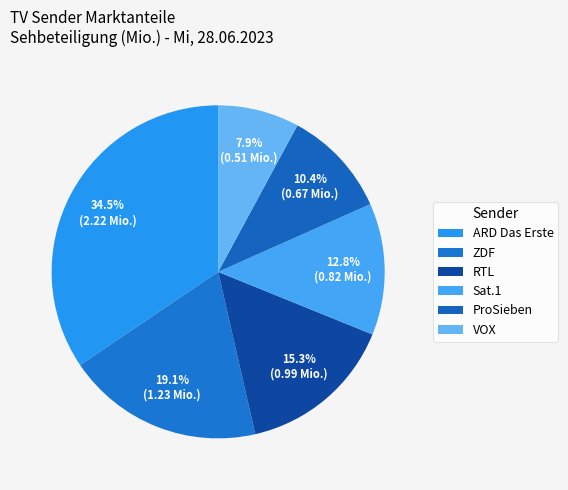

What is the total percentage of ZDF and VOX?

27.0%